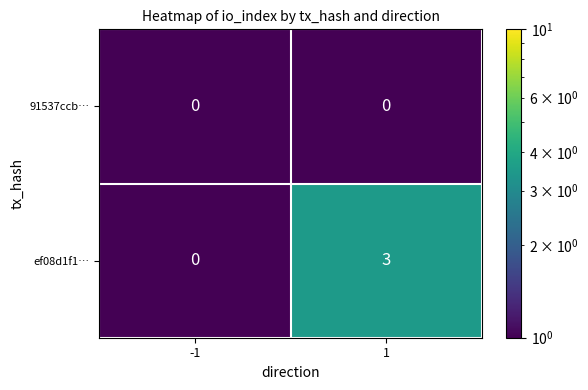

What is the approximate value of ef08d1f1… at 1?

3